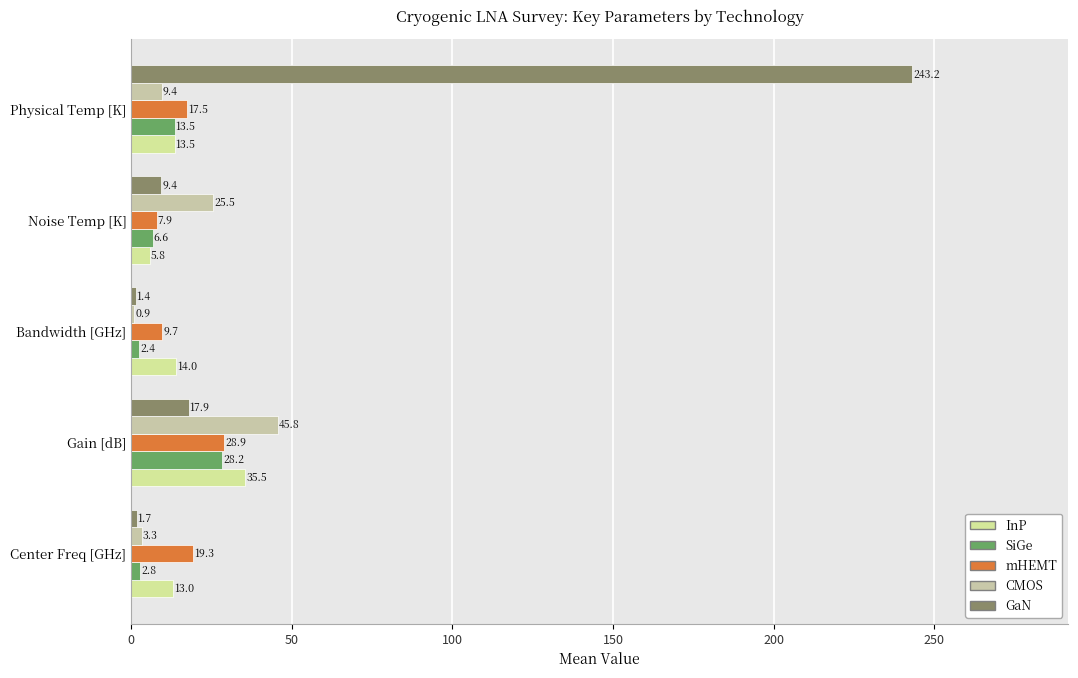

How many data points does each series have?

5